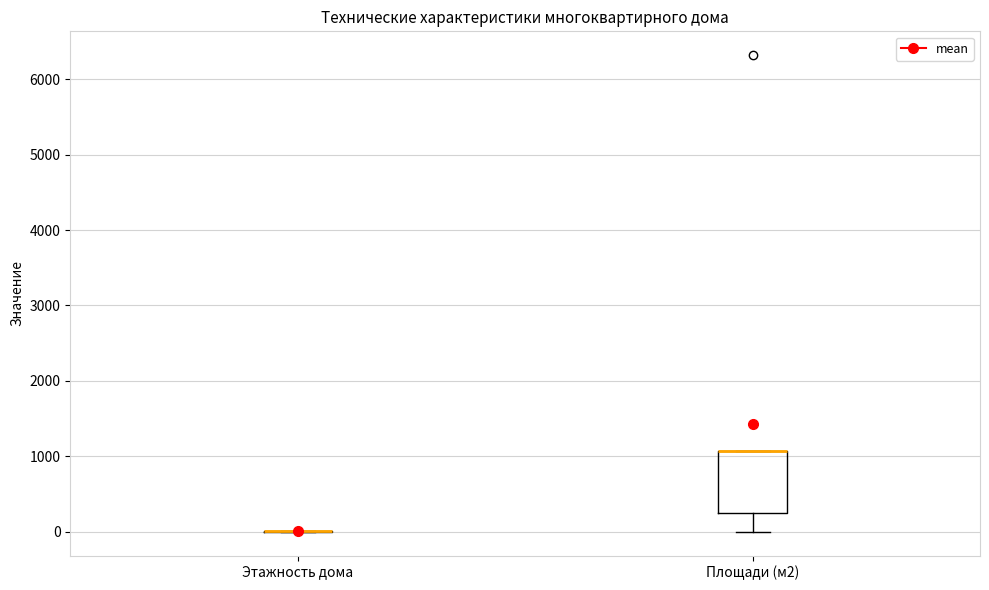

Where is the lower edge of the box for Площади (м2) on the y-axis? The values are not printed on the chart, so give them approximately, as read against the axis.

200